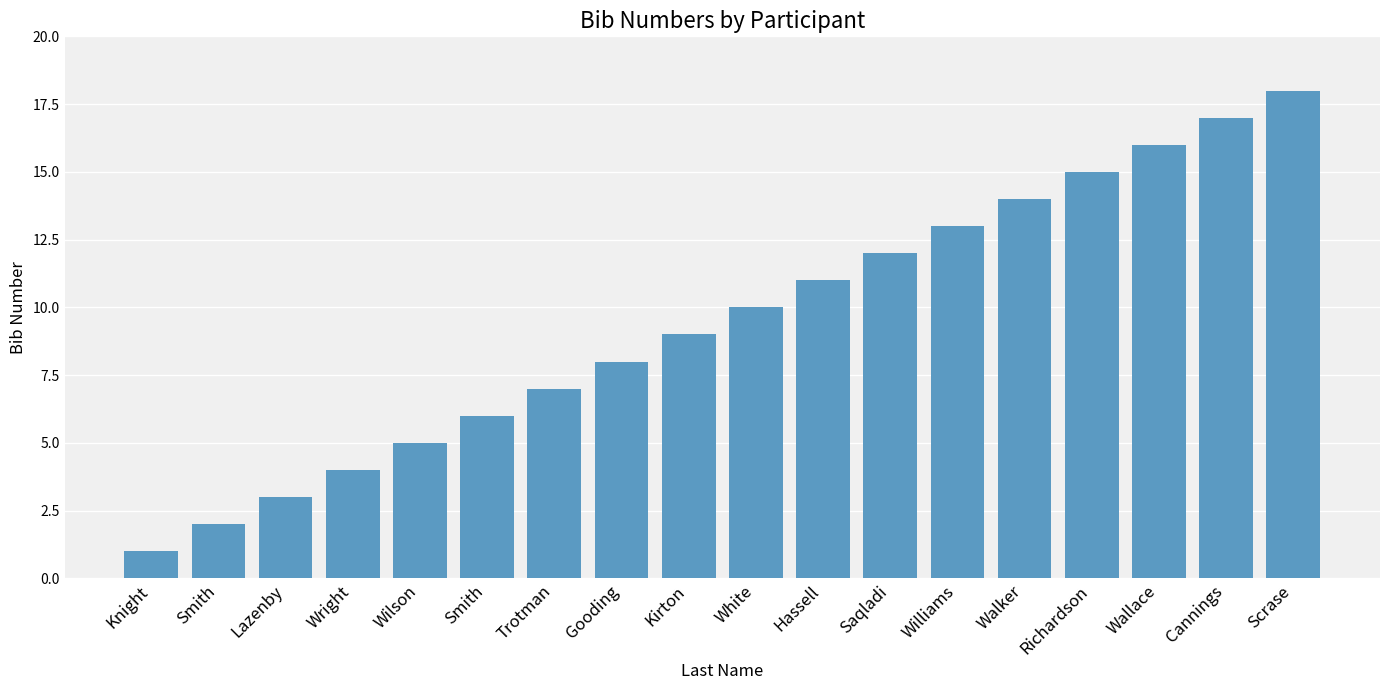

Reading left to right, list all the values displayed in this chart.

1	2	3	4	5	6	7	8	9	10	11	12	13	14	15	16	17	18